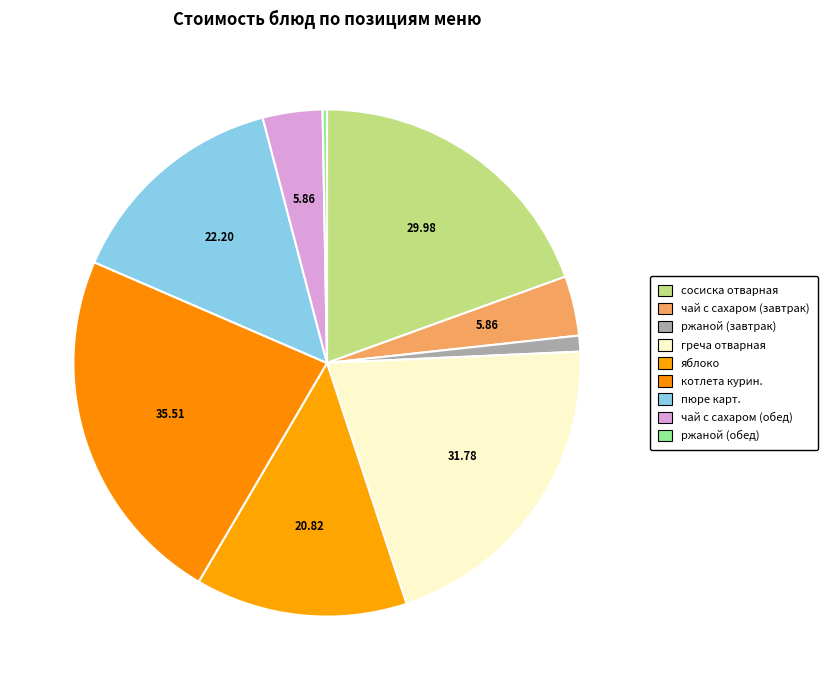

Is it true that котлета курин. is 37% of the pie?

False